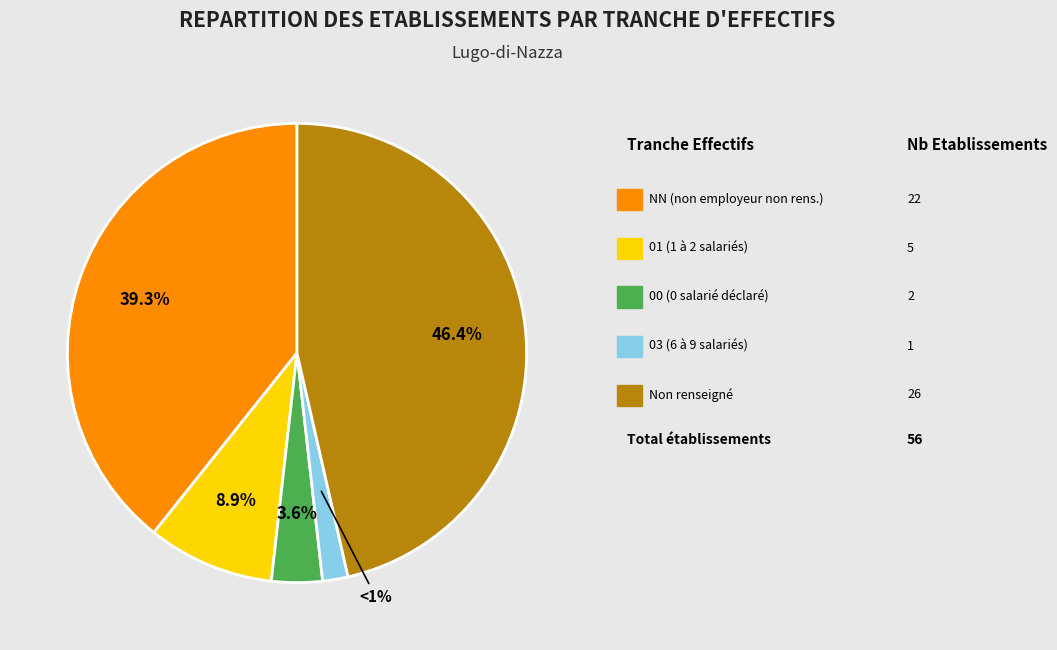

Is the sum of 03 and 00 greater than half?

No